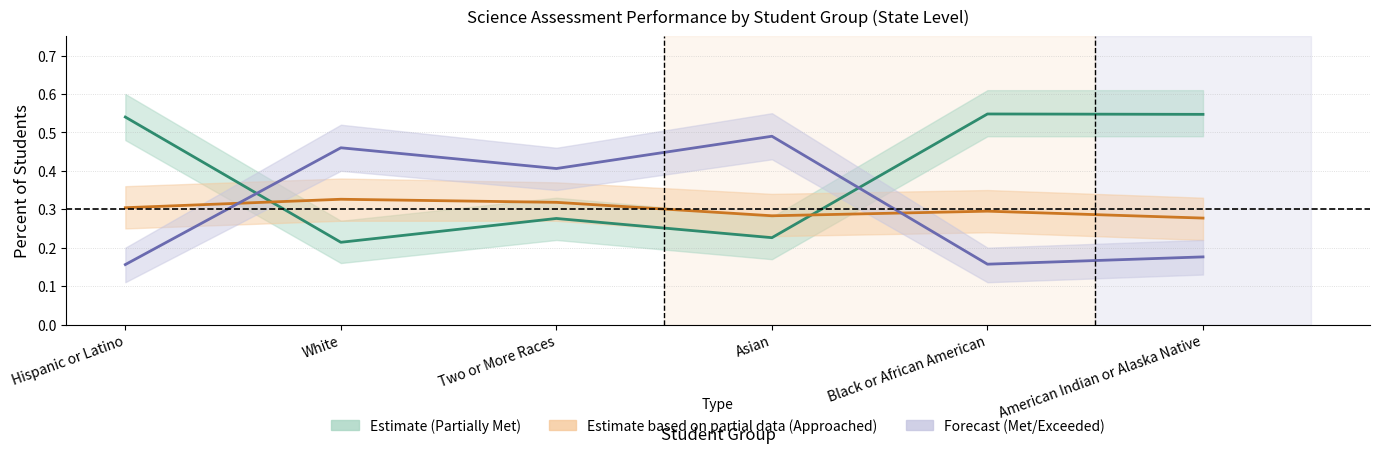

True or false: Met/Exceeded - Forecast (center) has more than 1 interior local peaks.

True